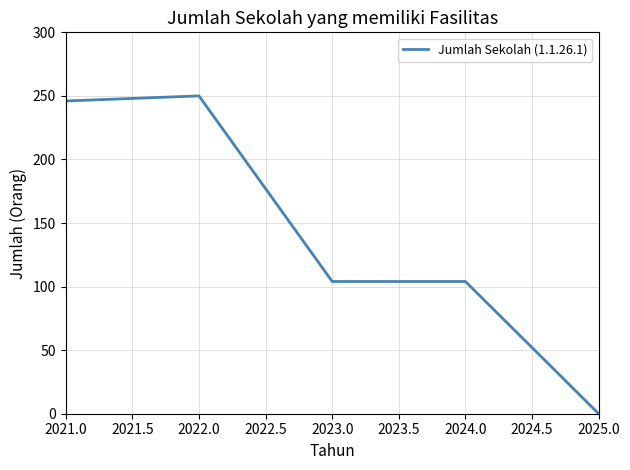

What position from the right is 2022.0?

4